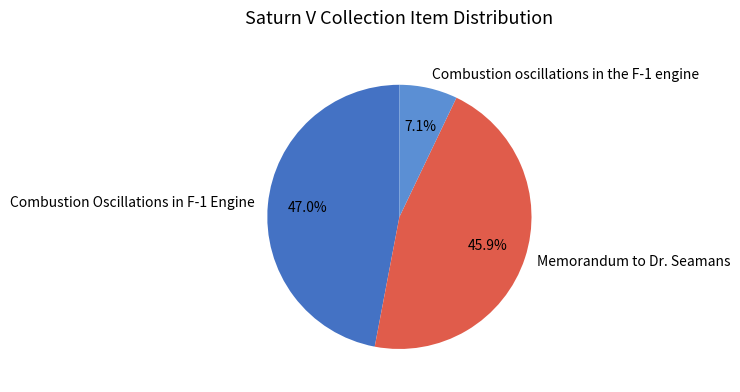

To the nearest percent, what percentage of the pie is Combustion Oscillations in F-1 Engine?

47%